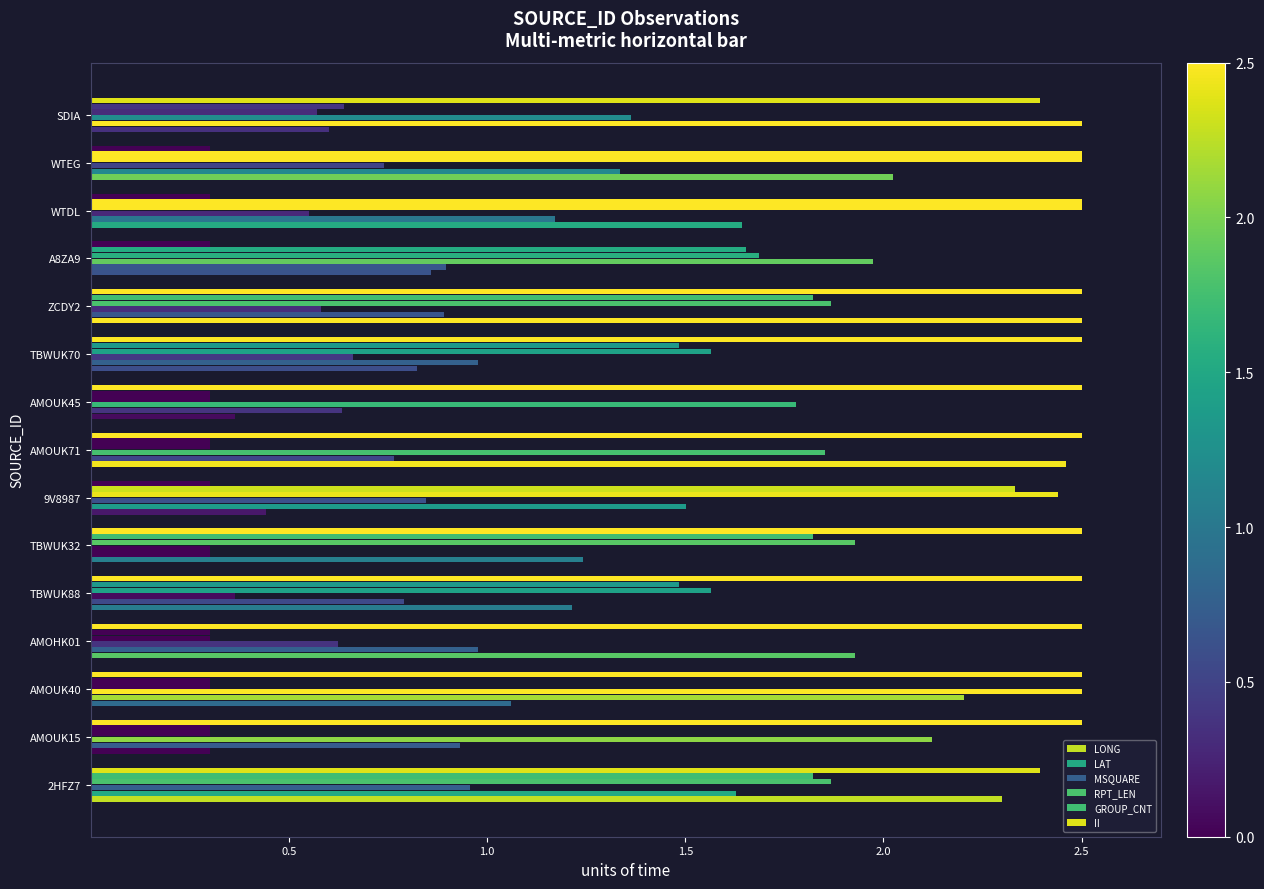

How many data points in RPT_LEN are less than 1?

6